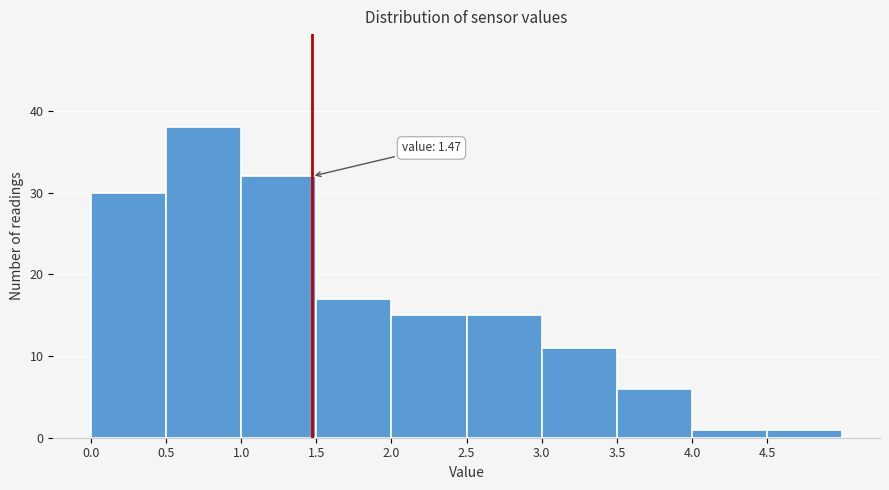

Over which range of the x-axis is the bar tallest?

0.5 to 1.0